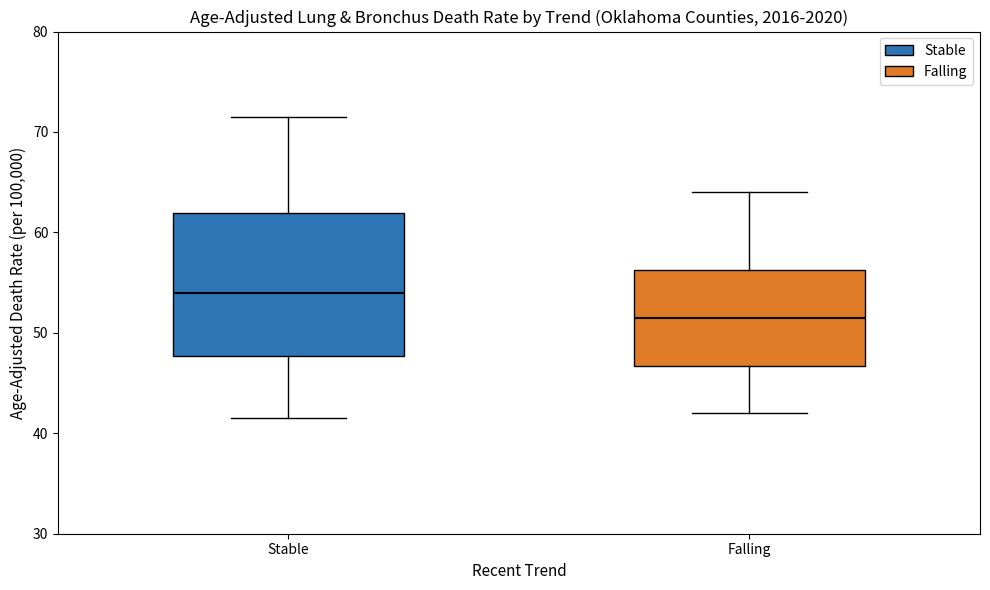

Reading left to right, read every box against the y-axis: the position of its median line, the range the box covers, and the ends of its whiskers. The values are not printed on the chart, so give them approximately, as read against the axis.

Stable: median 54, box 48 to 62, whiskers 42 to 72
Falling: median 52, box 47 to 56, whiskers 42 to 64